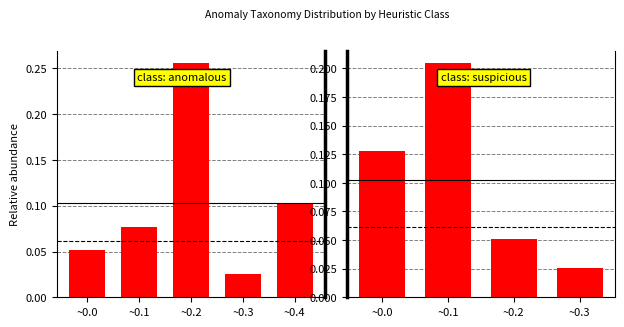

Count the number of categories in the chart.

4